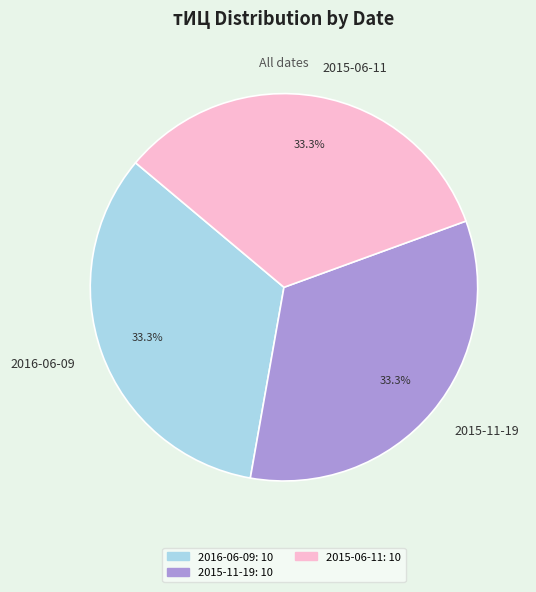

The 2015-11-19 slice represents 45% of the pie. True or false?

False